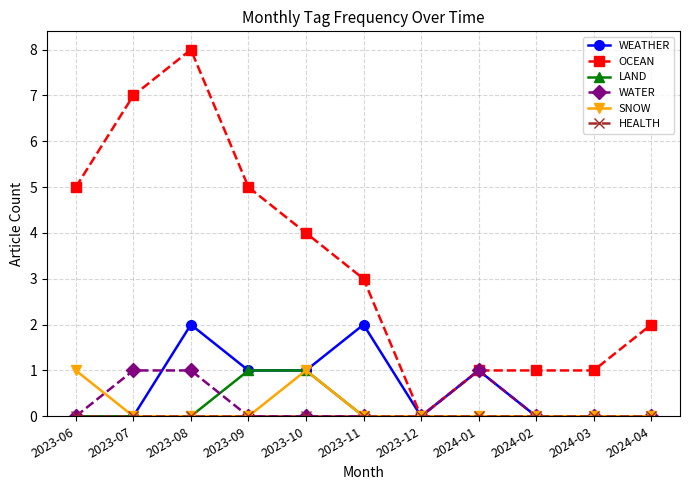

At which category is the sum across all series the highest?

2023-08